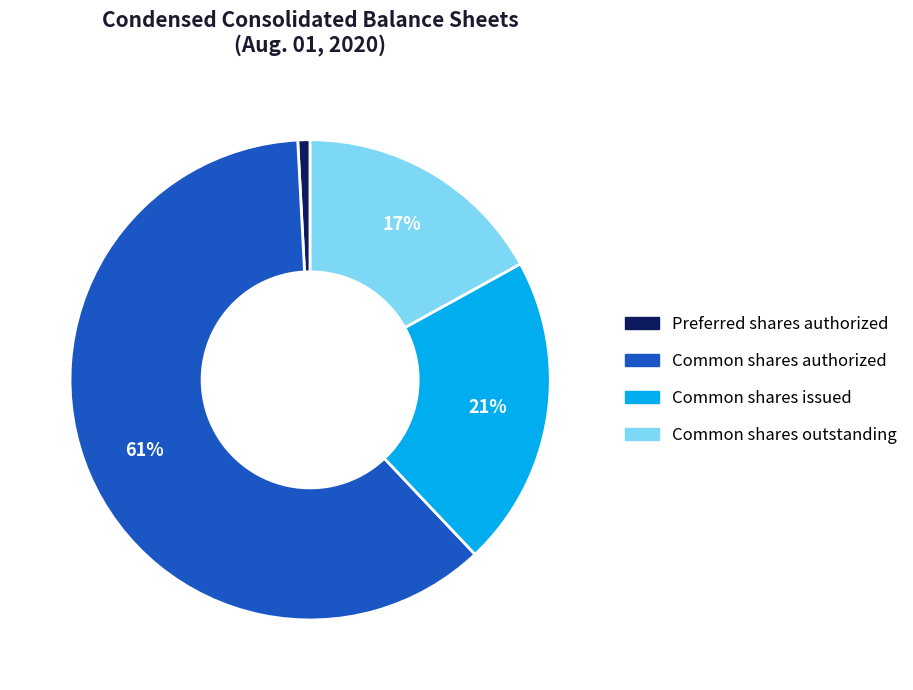

To the nearest percent, what portion does Common shares outstanding represent?

17%